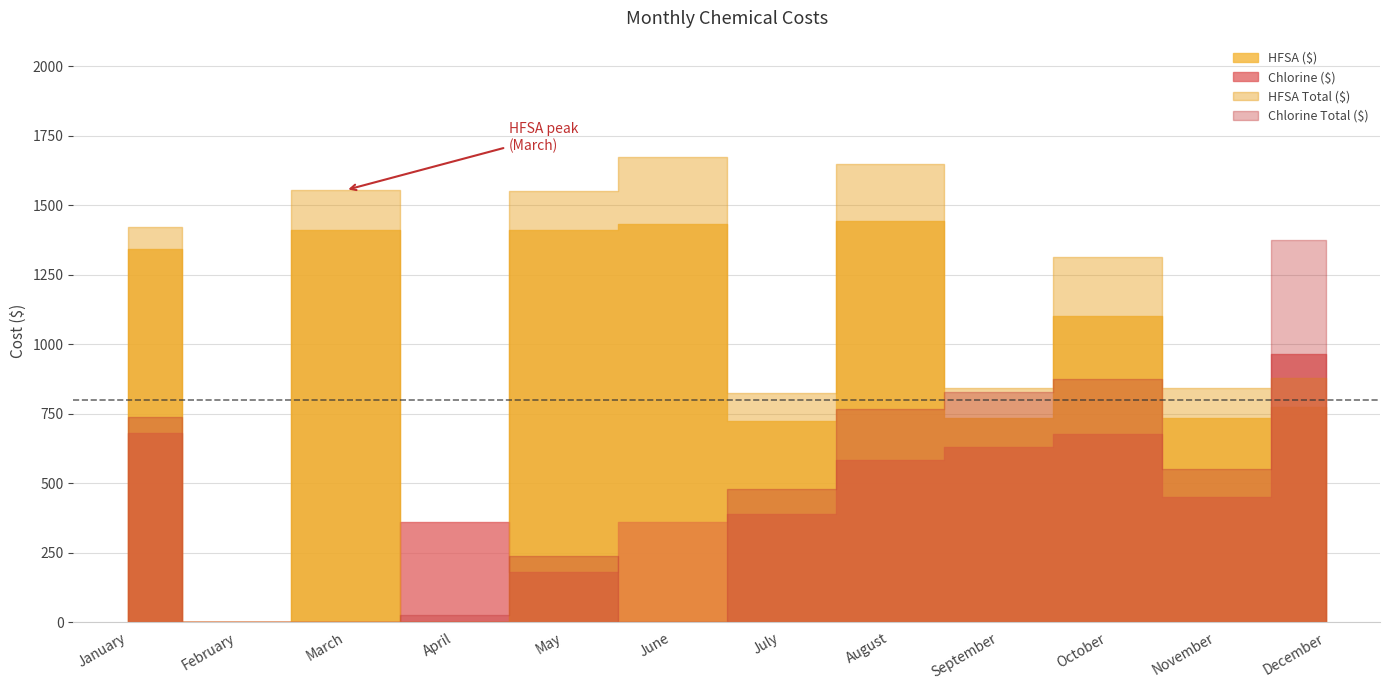

After their last crossing, which series has the higher values: Chlorine ($) or Chlorine Total ($)?

Chlorine Total ($)